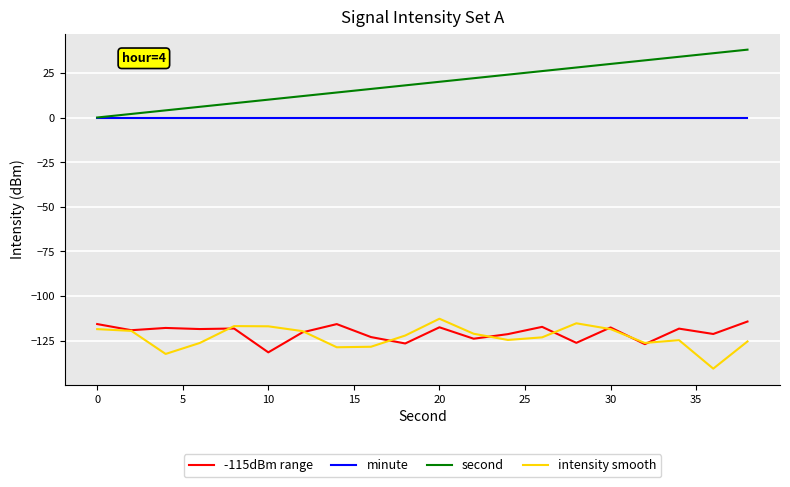

What is the smallest value displayed?

-140.6